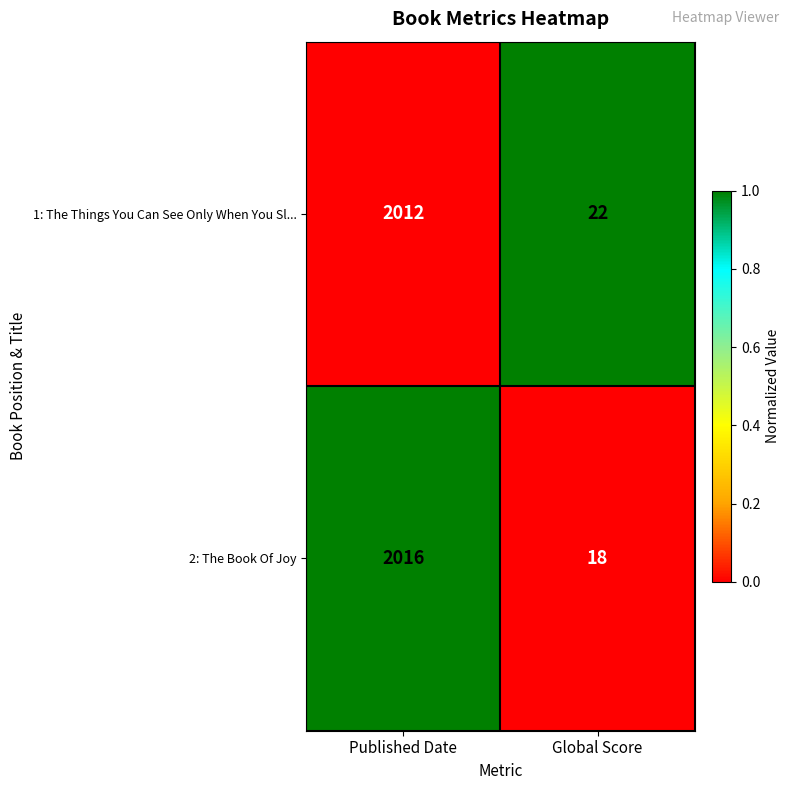

Between Published Date and Global Score, which series saw the biggest shift?

2: The Book Of Joy